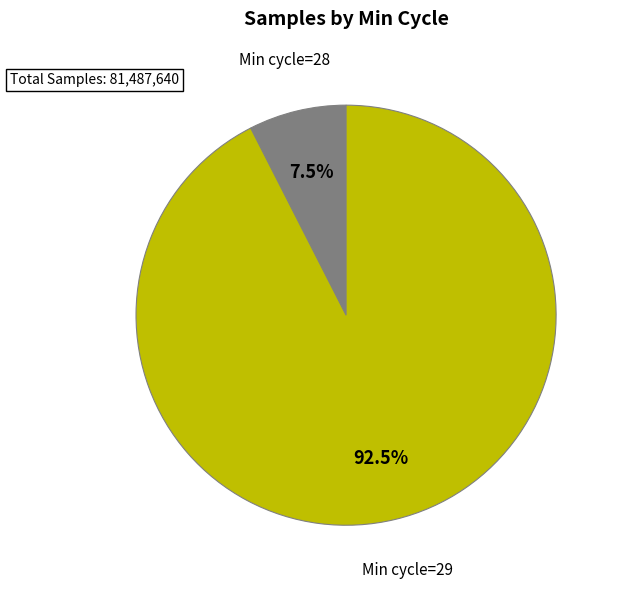

Is there a majority slice in this chart?

Yes